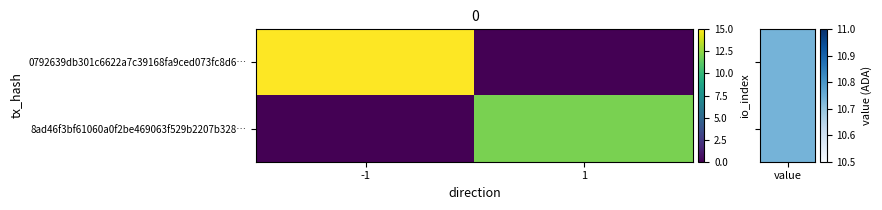

Which has a higher value, 1 or -1?

-1